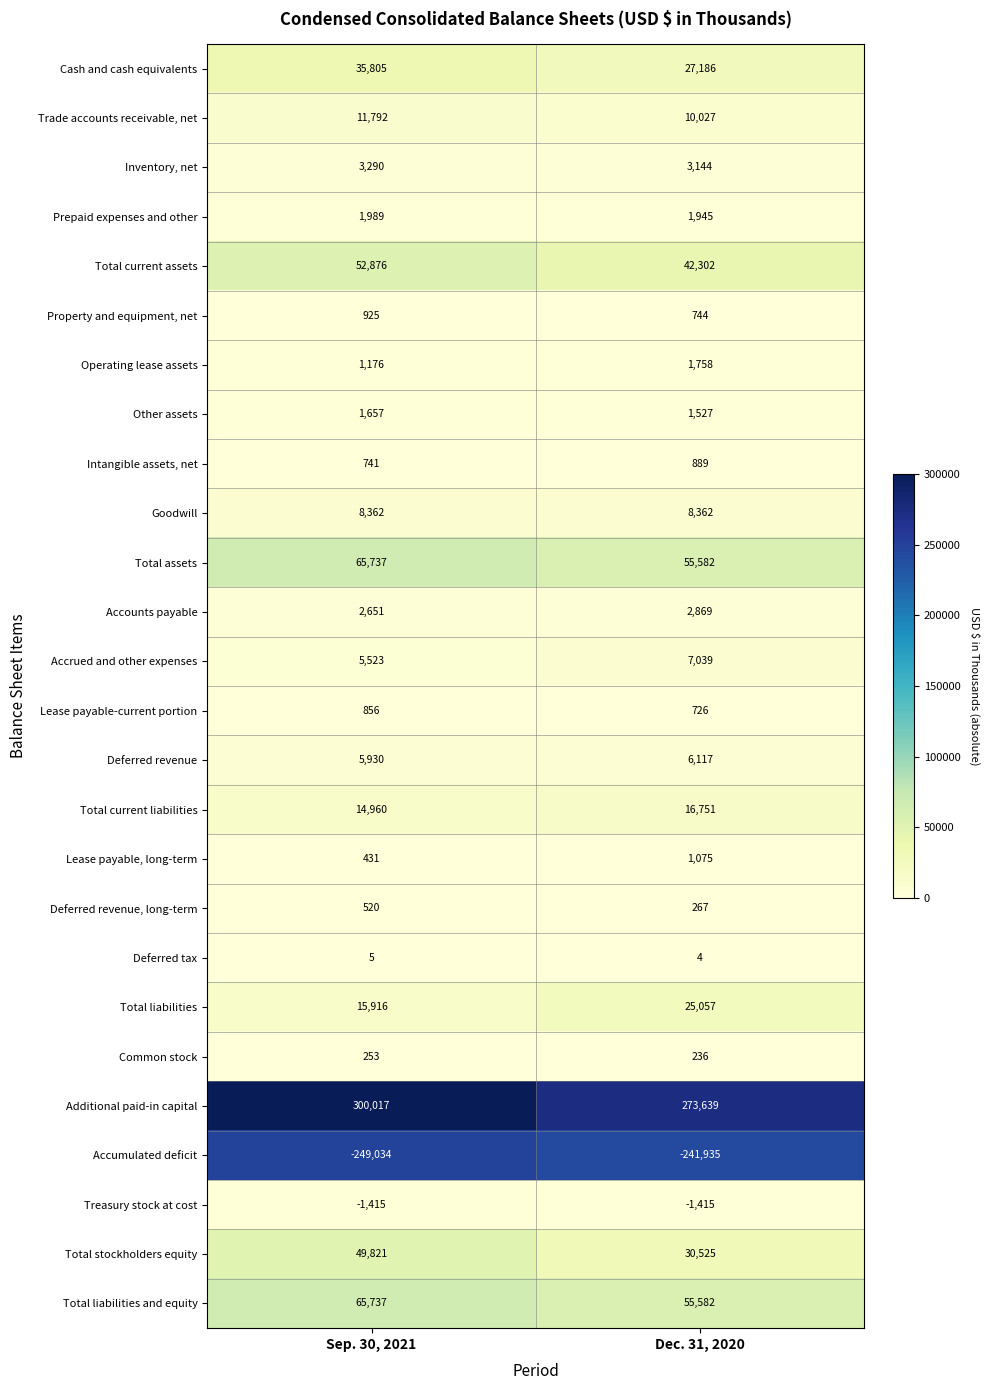

True or false: Total liabilities and equity has a value of 55582 at Dec. 31, 2020.

True